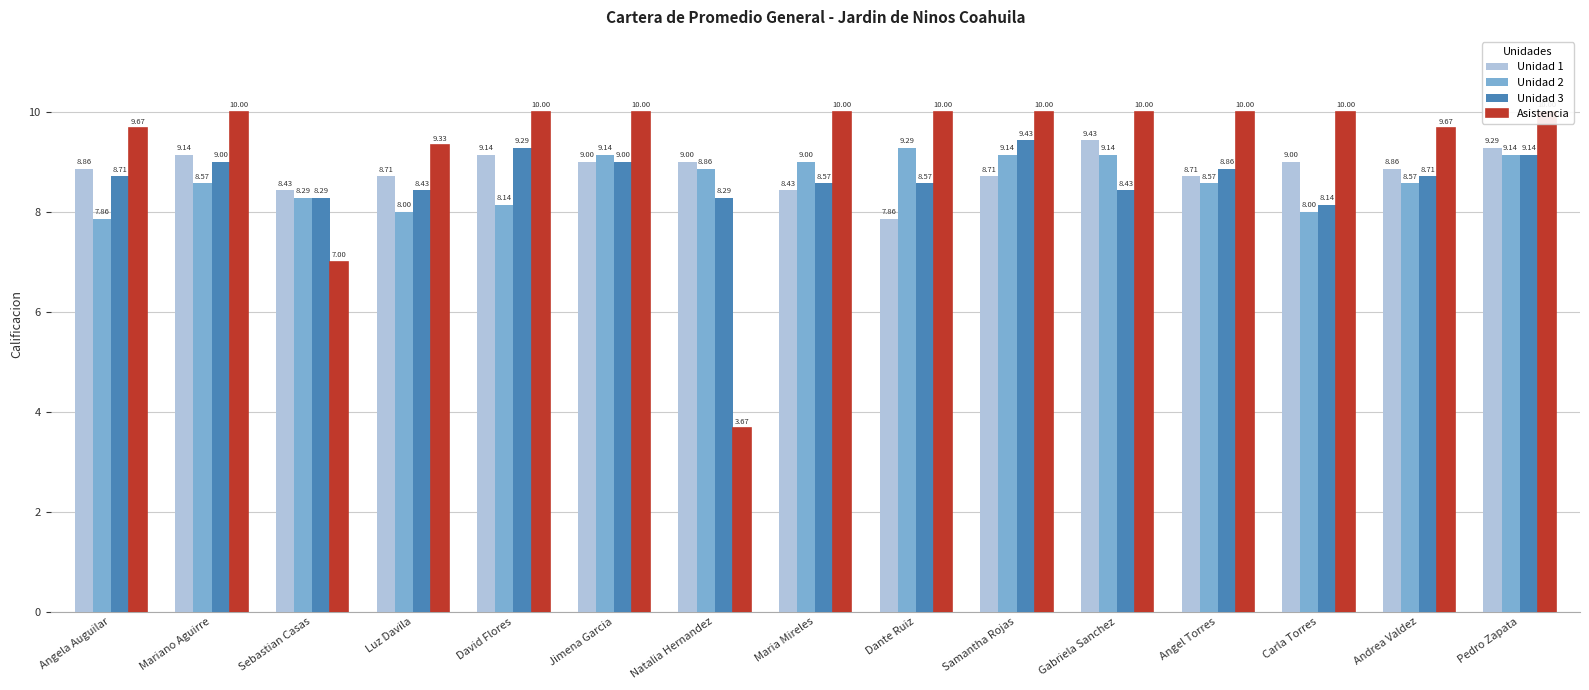

At how many categories does at least one series exceed 5?

15